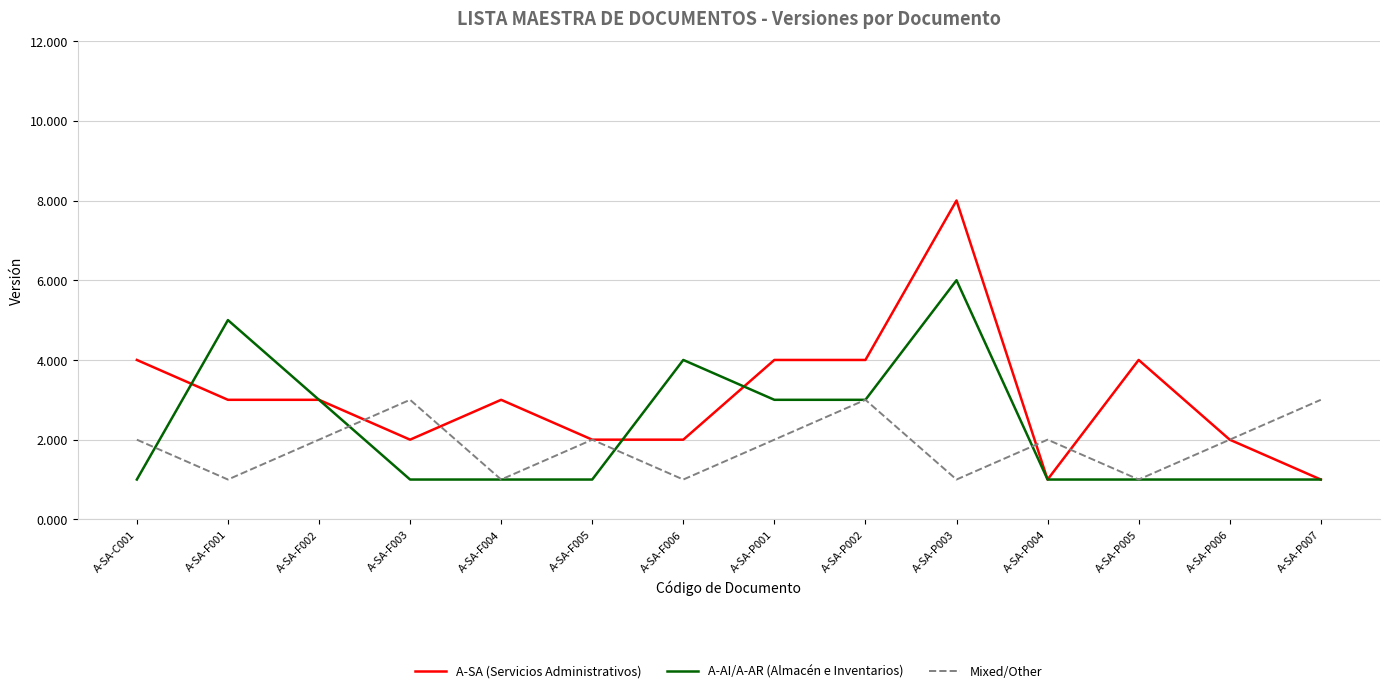

Count the number of categories in the chart.

14